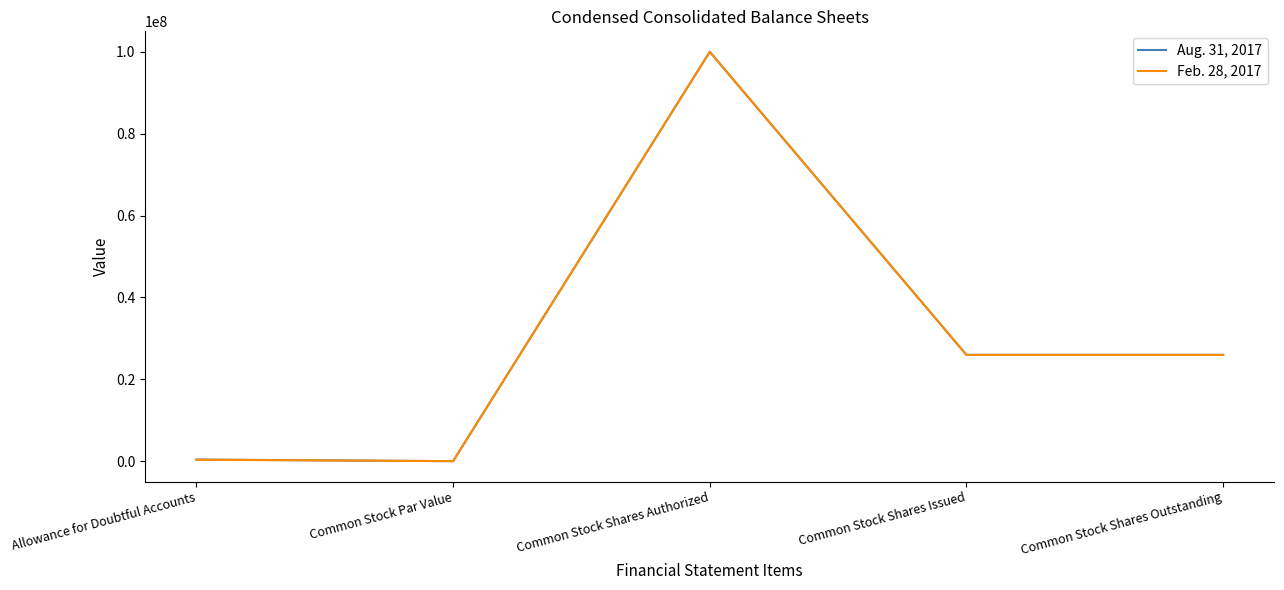

The Feb. 28, 2017 series shows 100000000 at Common Stock Shares Authorized. True or false?

True